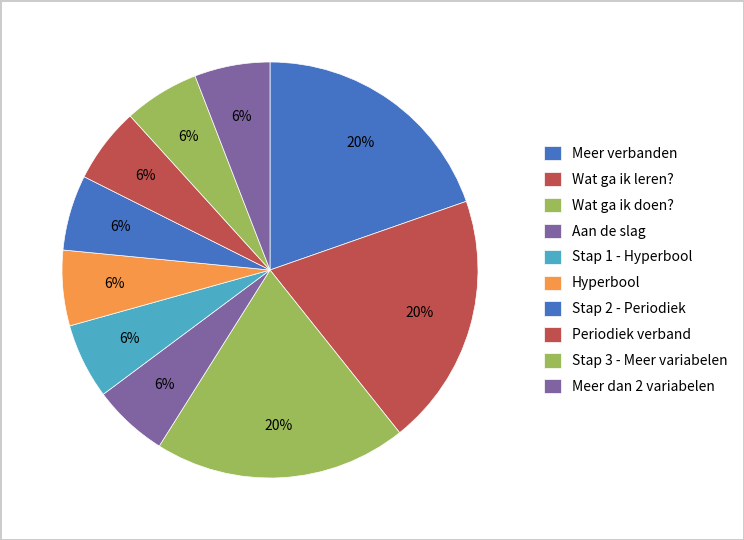

Does any single category account for the majority?

No